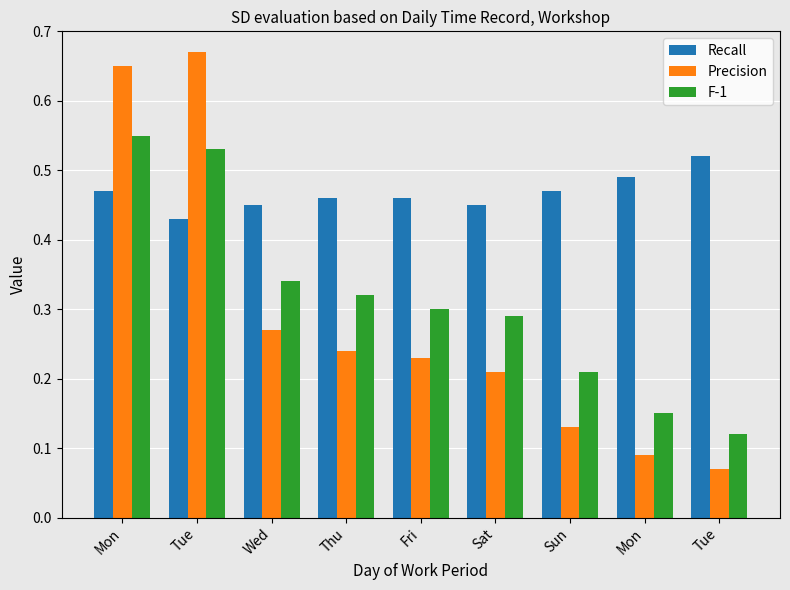

How many series are shown in this chart?

3